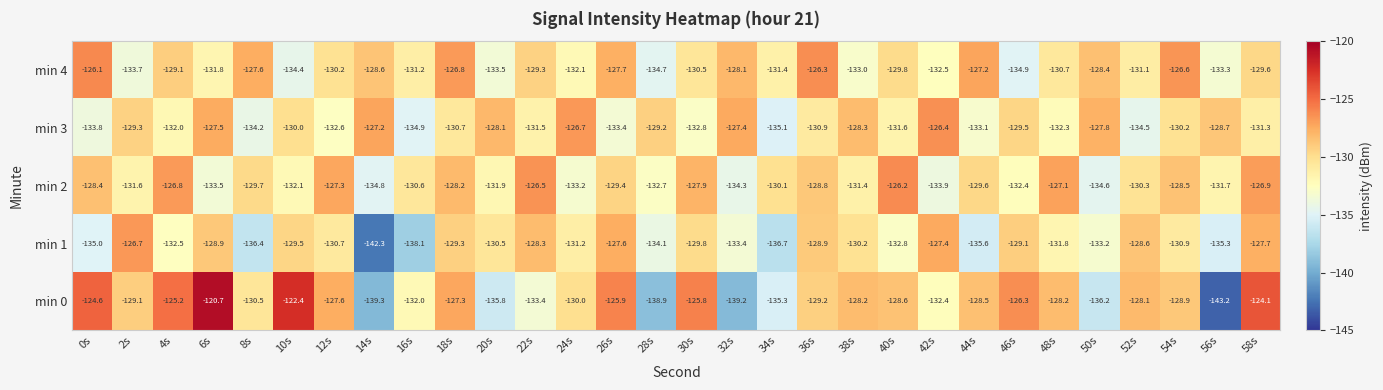

What is the spread (max minus min) of values at 42s?

7.5